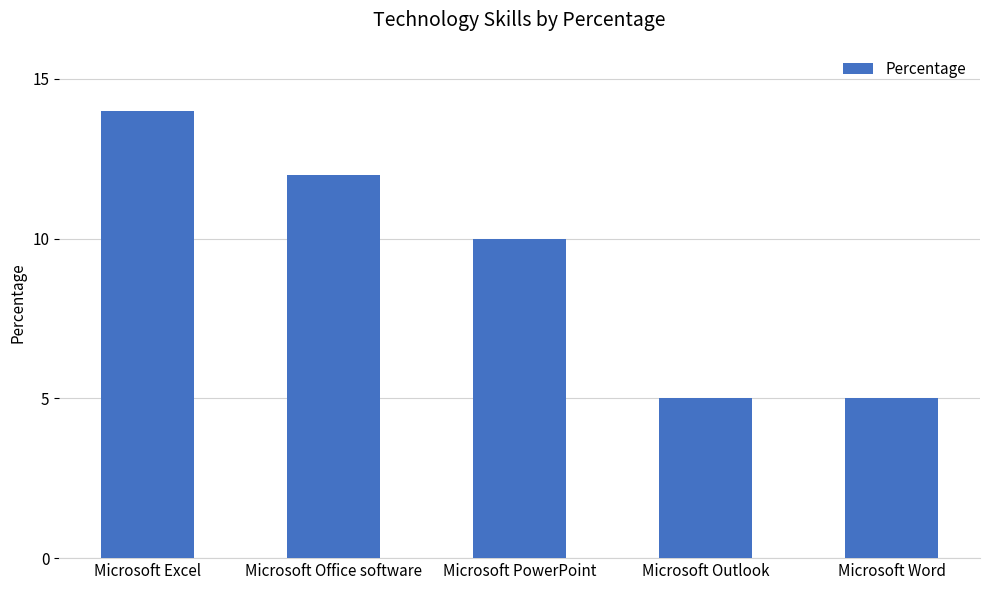

How many data points are less than 10?

2